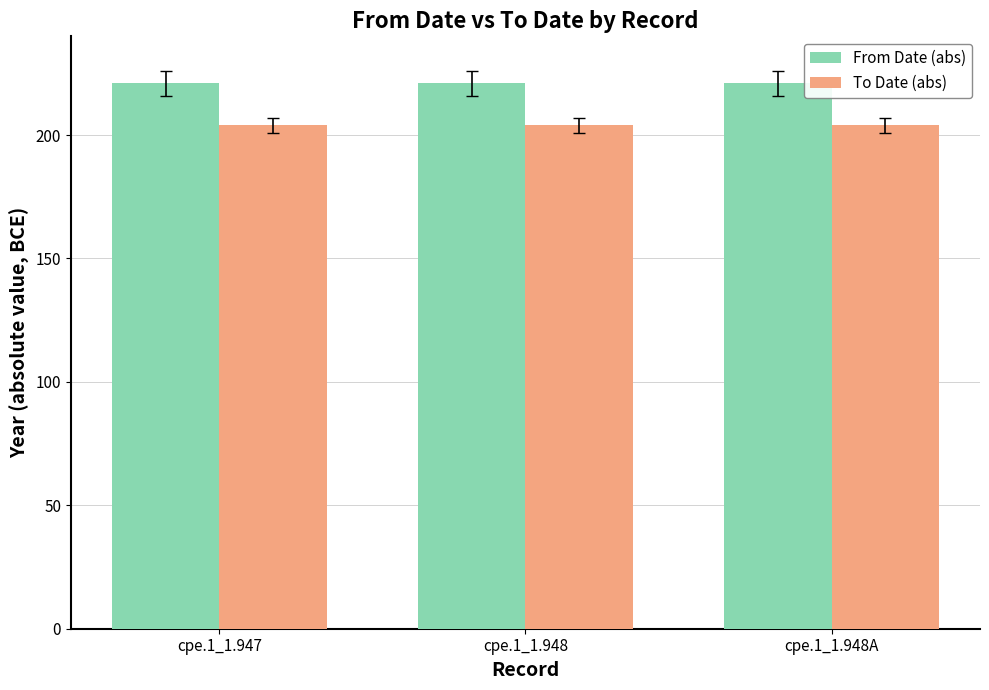

What is the difference between the highest and lowest values at cpe.1_1.948A?

17